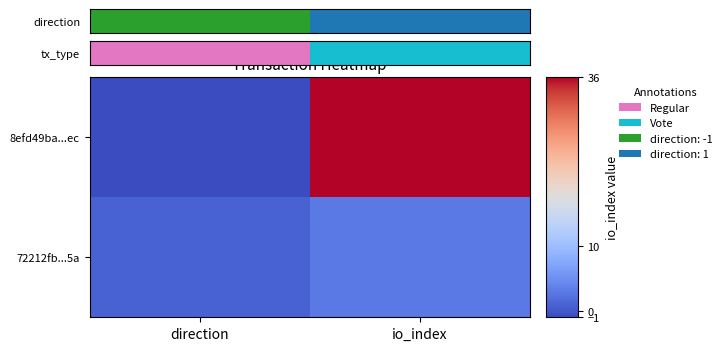

What is the spread (max minus min) of values at direction?

1